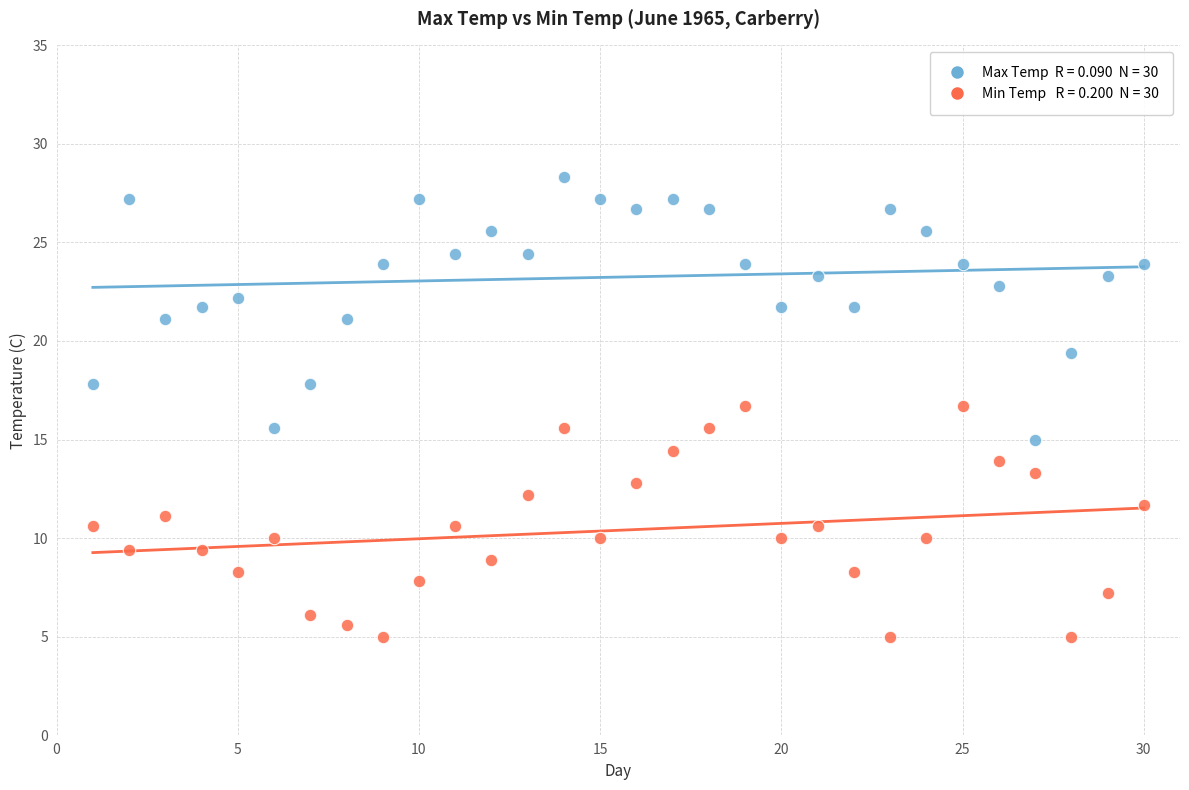

Across all data points, what is the range of Y values (max minus min)?

23.3